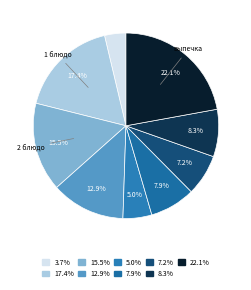

How many segments does this pie chart have?

9